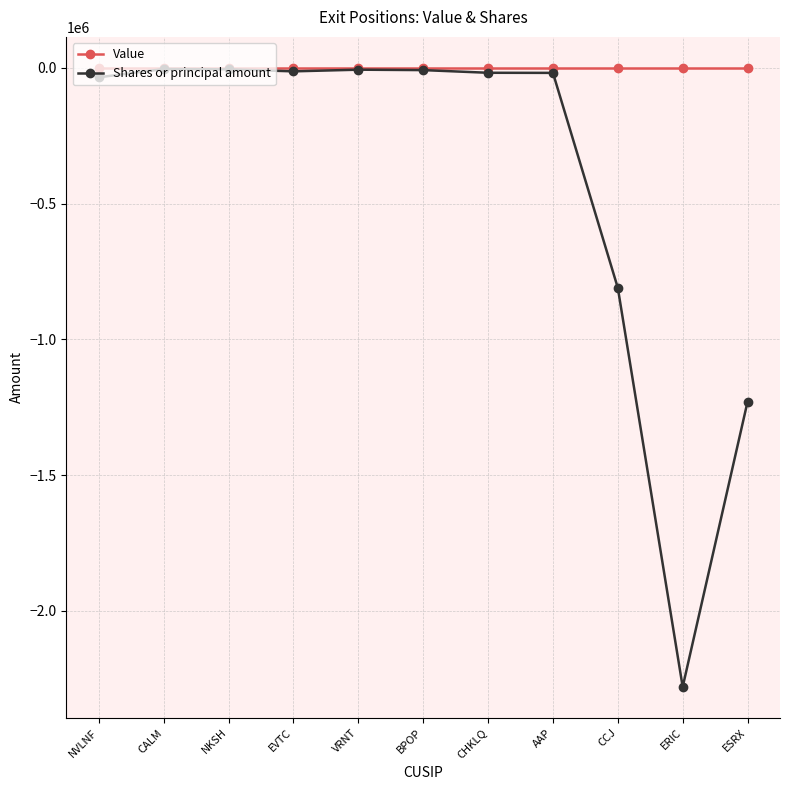

Where does the Shares or principal amount series first go above -18173?

CALM